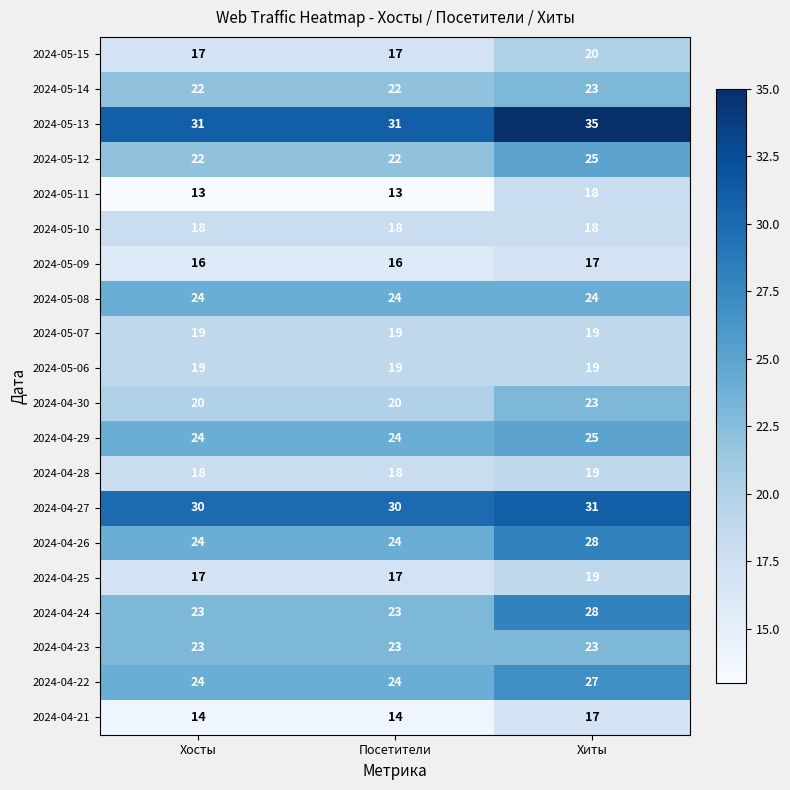

What is the average value of the 2024-05-08 series?

24